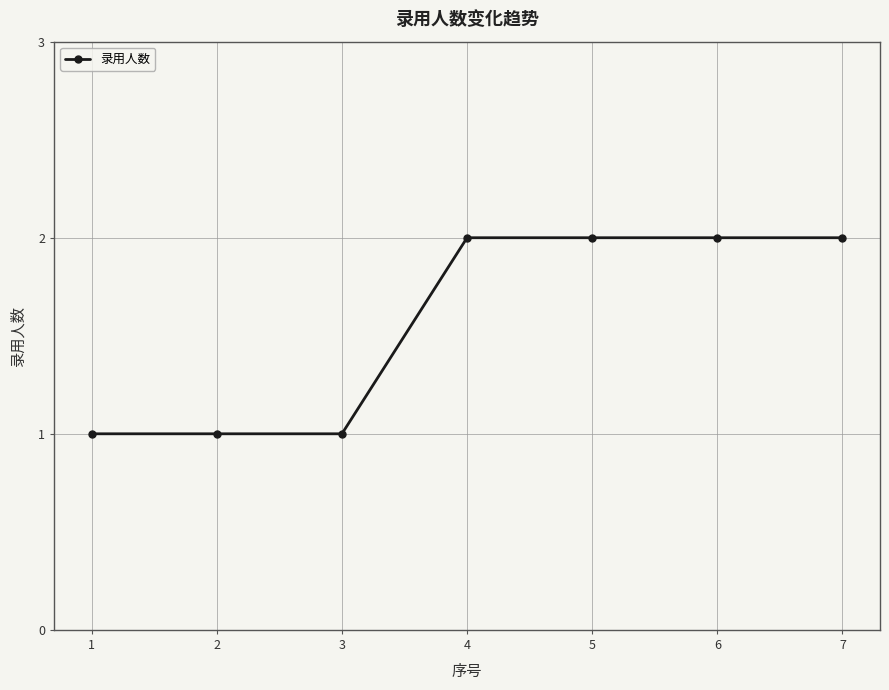

What is the change in value from 1 to 6?

+1